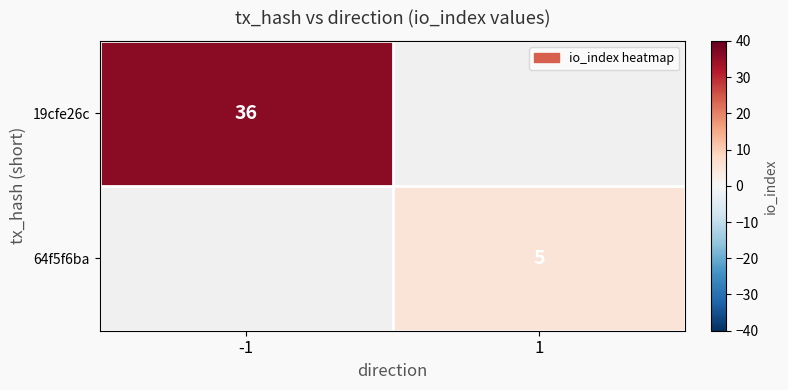

True or false: 64f5f6ba has a value of 9 at 1.

False